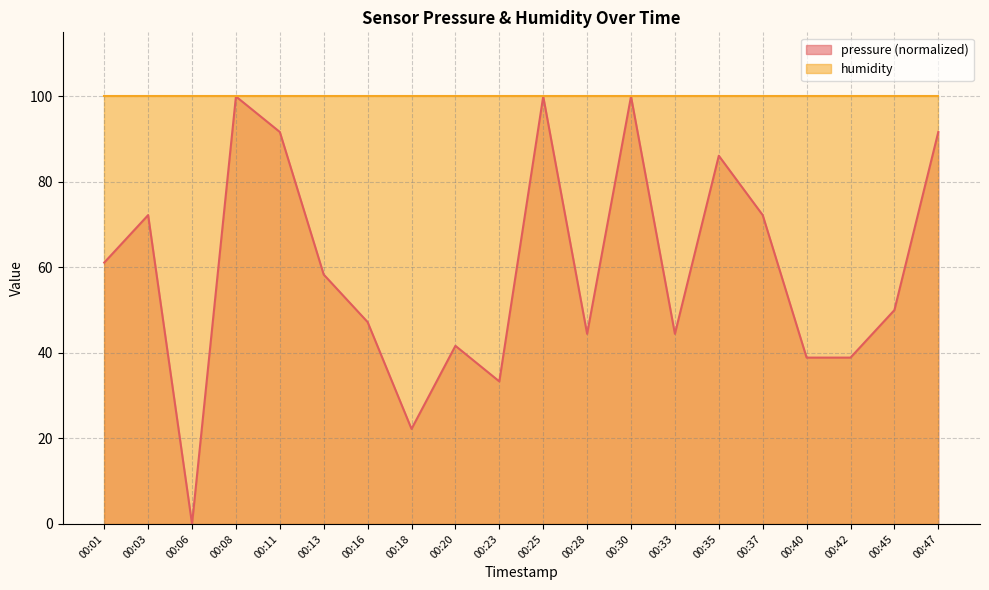

Which label corresponds to the smallest value in the chart?

00:06